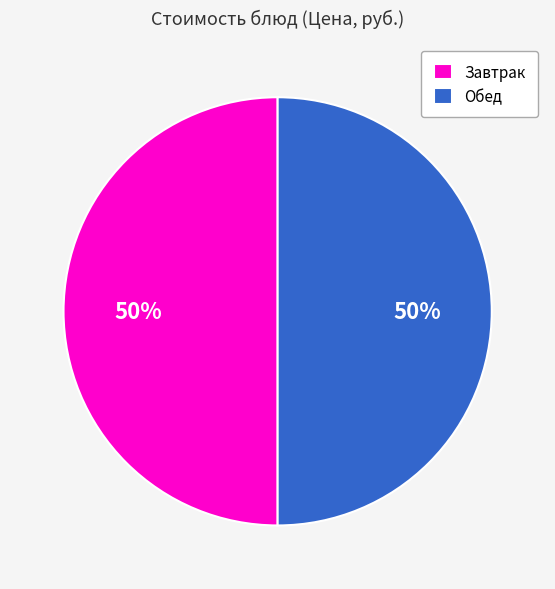

Is it true that Завтрак is 36% of the pie?

False